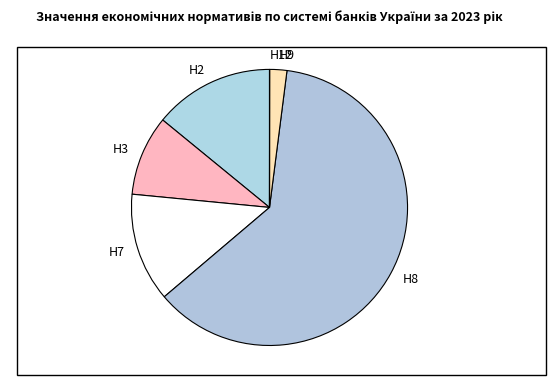

What is the largest slice in the pie chart?

Н8